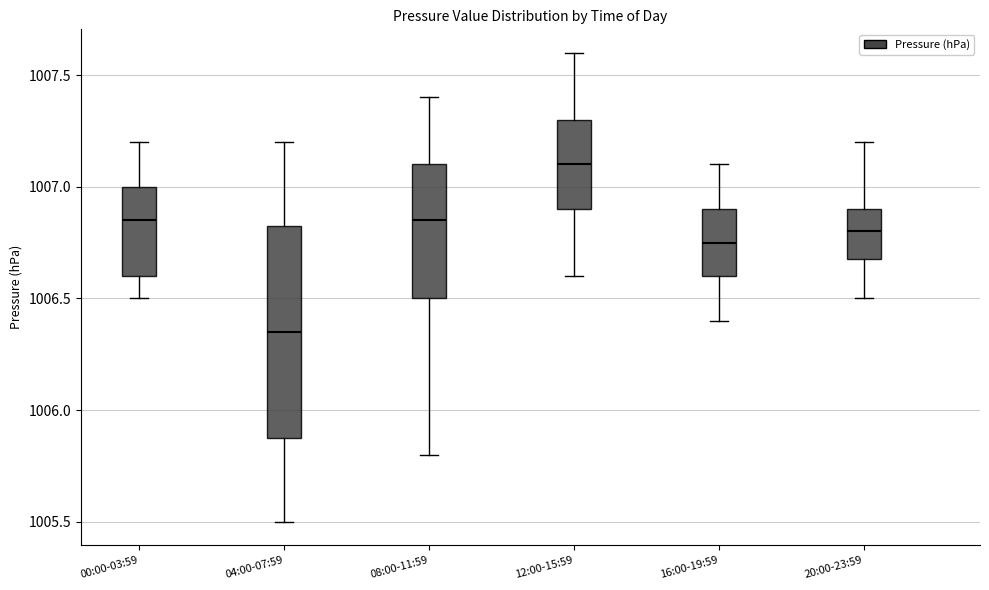

Which box has the highest median line?

12:00-15:59